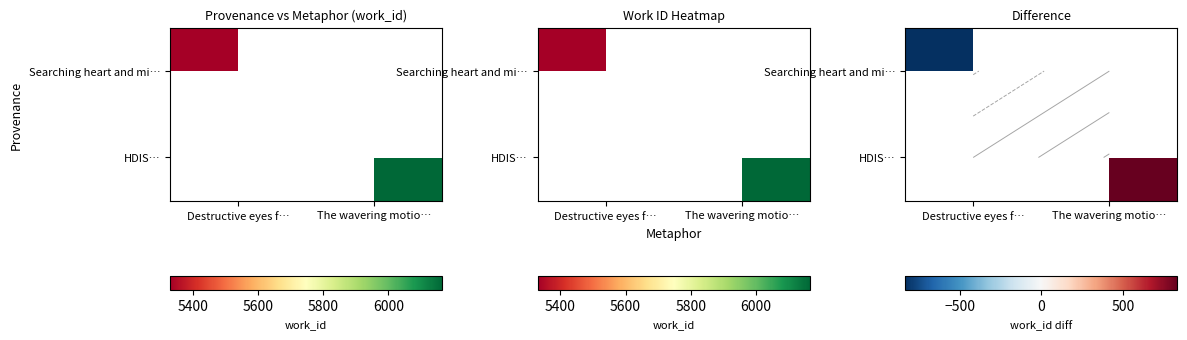

At which category does the chart reach its minimum across all series?

Destructive eyes f…